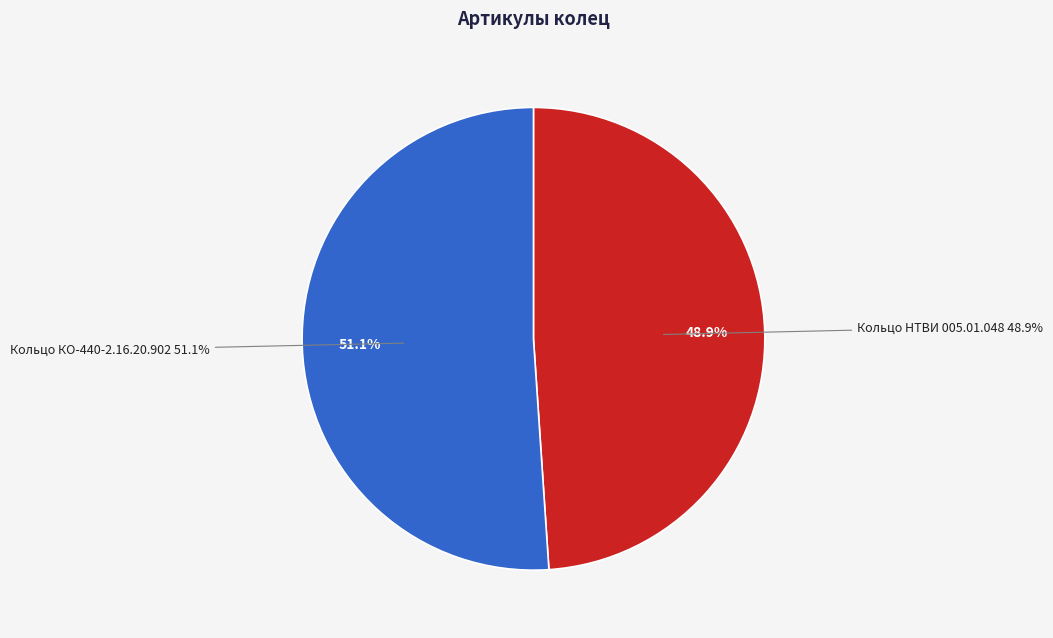

Is it true that Кольцо НТВИ 005.01.048 is 49% of the pie?

True